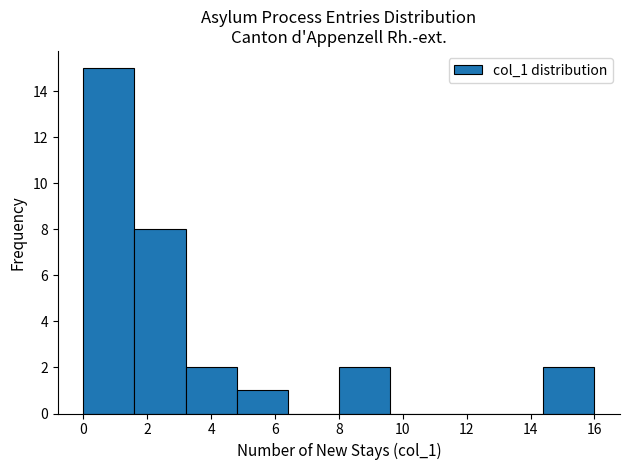

Reading left to right, transcribe this chart: for each bar, give the range it covers on the x-axis and its height. The values are not printed on the chart, so give them approximately, as read against the axis.

0.0 to 1.6: 15
1.6 to 3.2: 8
3.2 to 4.8: 2
4.8 to 6.4: 1
6.4 to 8.0: 0
8.0 to 9.6: 2
9.6 to 11.2: 0
11.2 to 12.8: 0
12.8 to 14.4: 0
14.4 to 16.0: 2